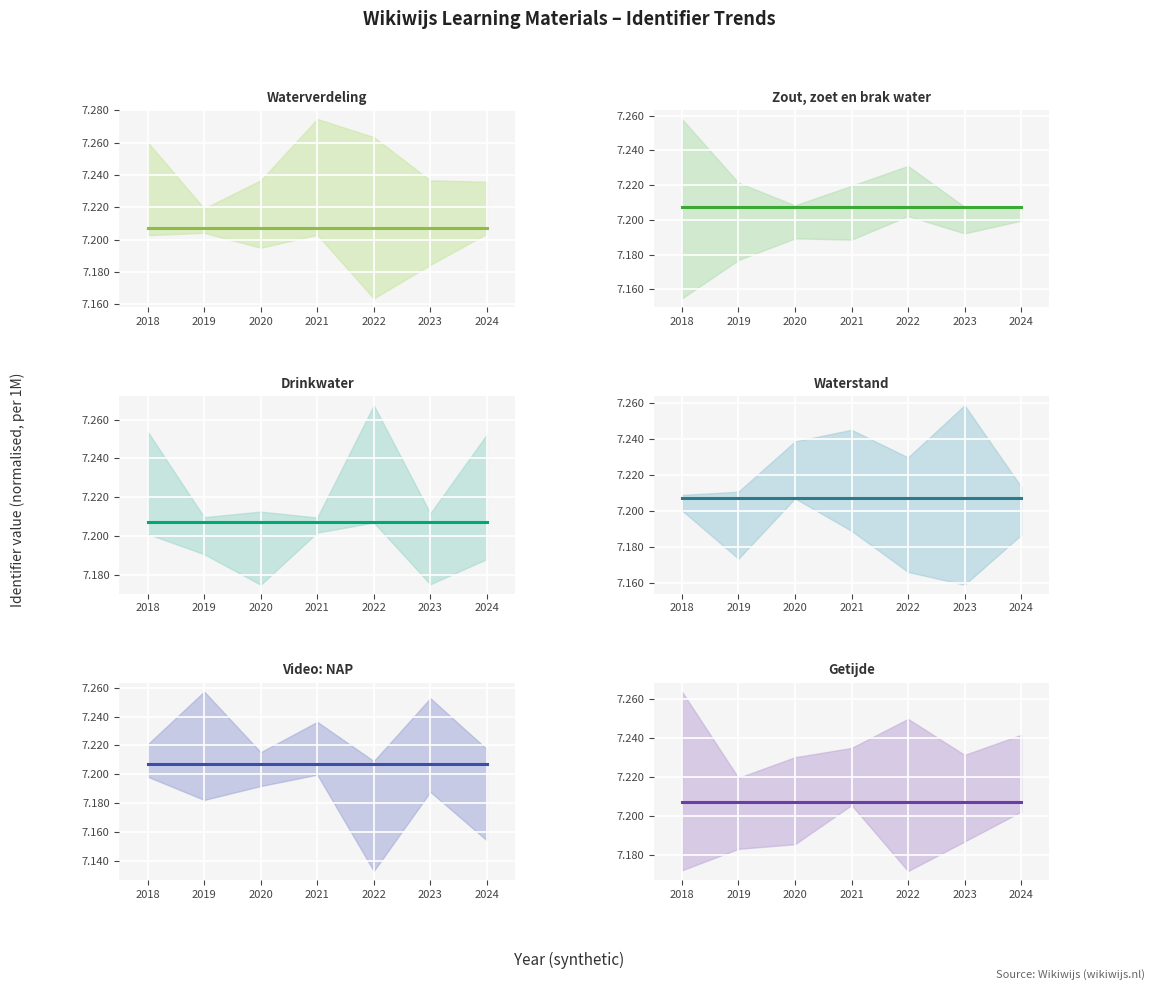

True or false: Waterstand has a value of 7.2 at 2018.

True